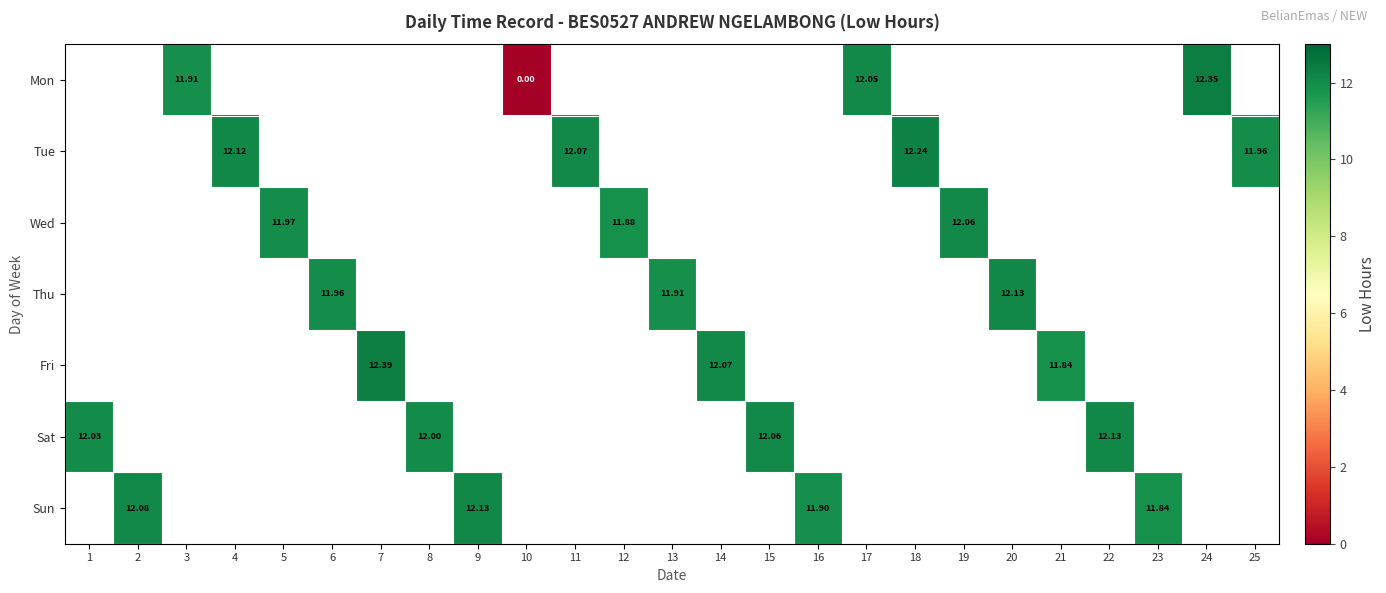

Where is Sat nearest to the value 12?

8